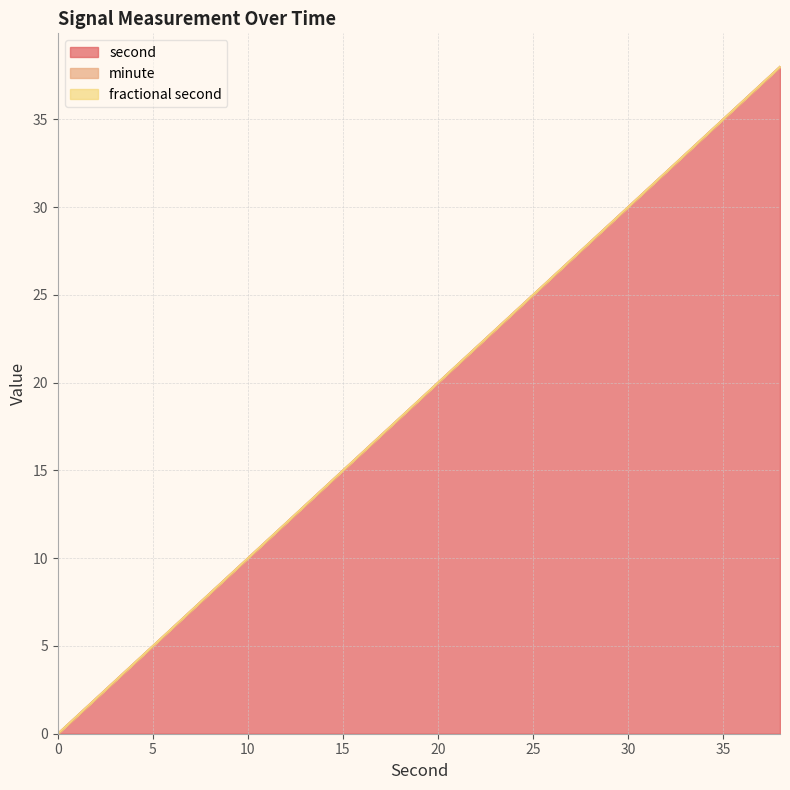

Reading left to right, extract all data points from this chart.

second: 0=0	2=2	4=4	6=6	8=8	10=10	12=12	14=14	16=16	18=18	20=20	22=22	24=24	26=26	28=28	30=30	32=32	34=34	36=36	38=38
minute: 0=0	2=0	4=0	6=0	8=0	10=0	12=0	14=0	16=0	18=0	20=0	22=0	24=0	26=0	28=0	30=0	32=0	34=0	36=0	38=0
fractional second: 0=0	2=0	4=0	6=0	8=0	10=0	12=0	14=0	16=0	18=0	20=0	22=0	24=0	26=0	28=0	30=0	32=0	34=0	36=0	38=0